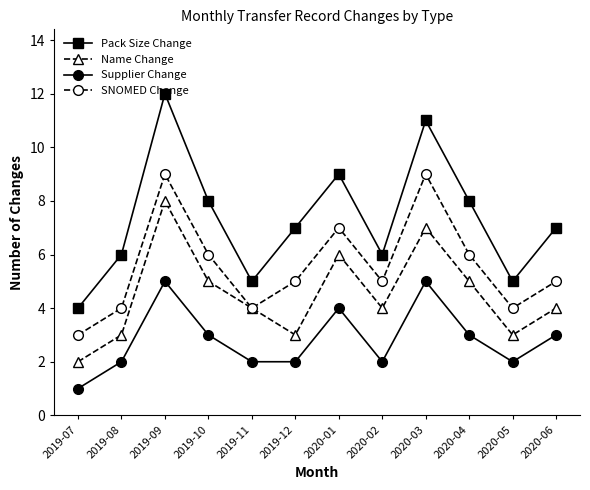

At which category does Pack Size Change reach its first local peak?

2019-09